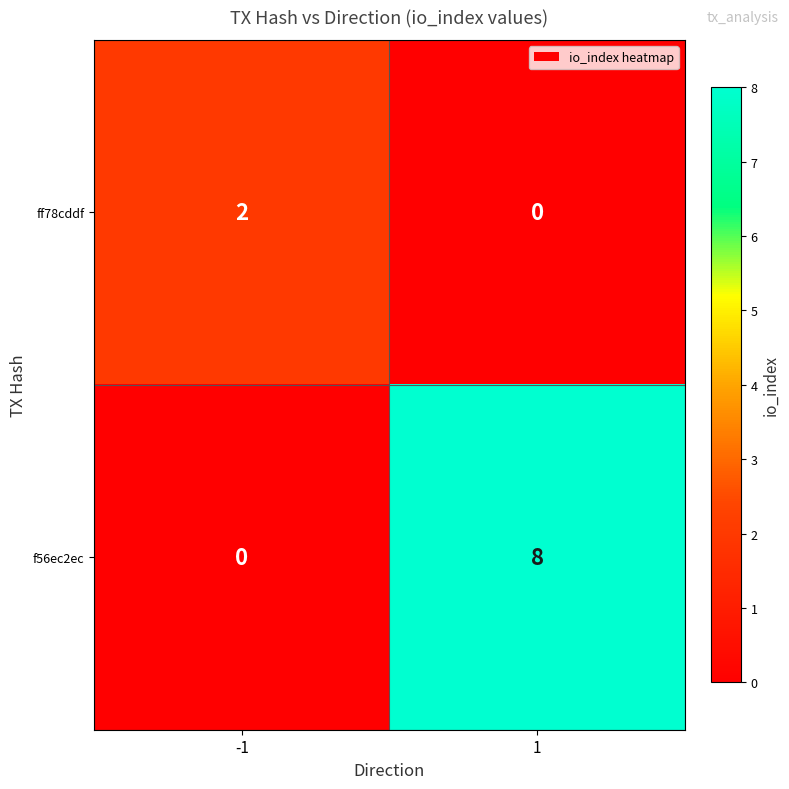

What is the maximum value shown in the chart?

8